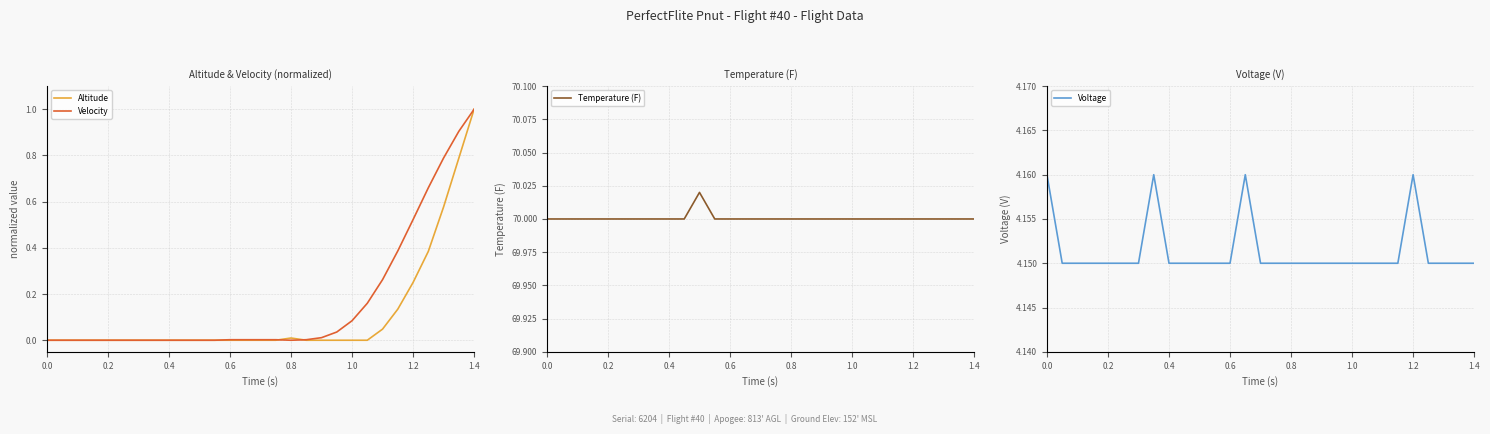

Which category has the highest value in the Velocity series?

1.4